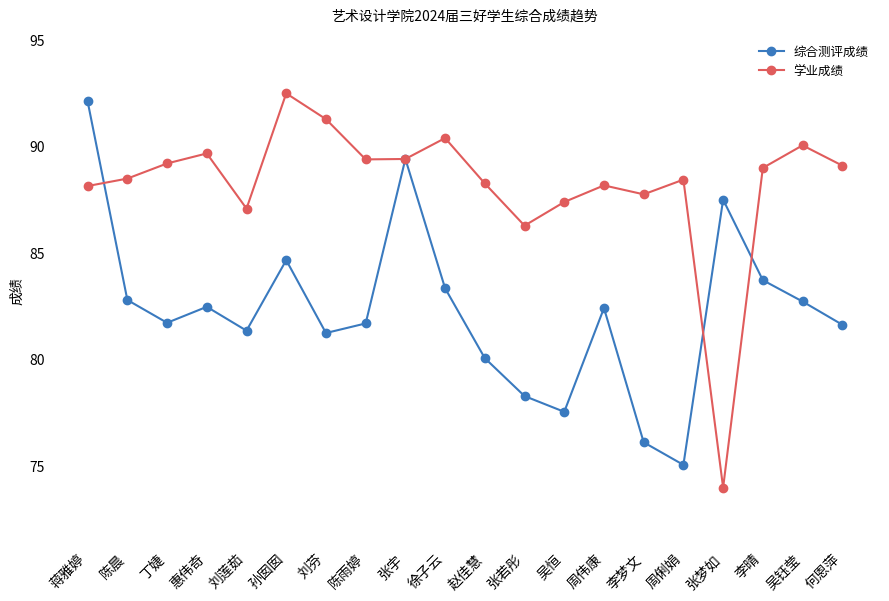

At which category is the sum across all series the highest?

蒋雅婷